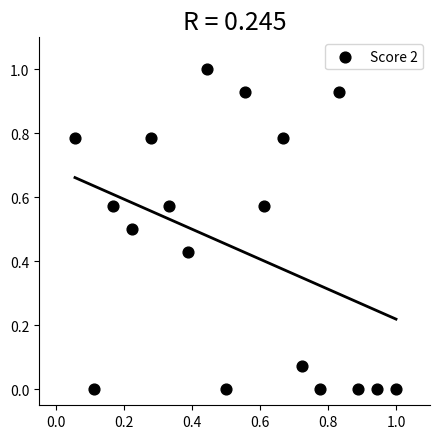

What is the range of Y values (max minus min)?

1.0